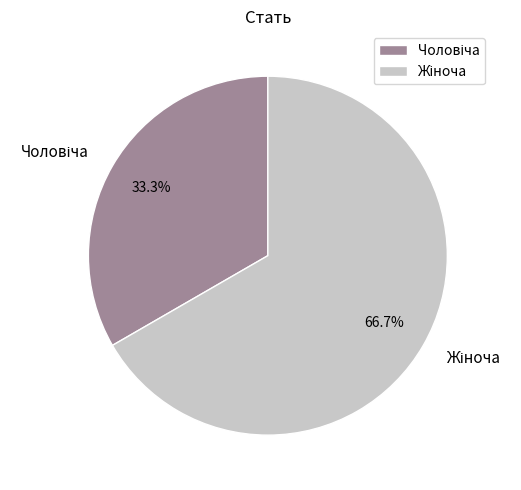

Is there any slice that represents more than half of the pie?

Yes